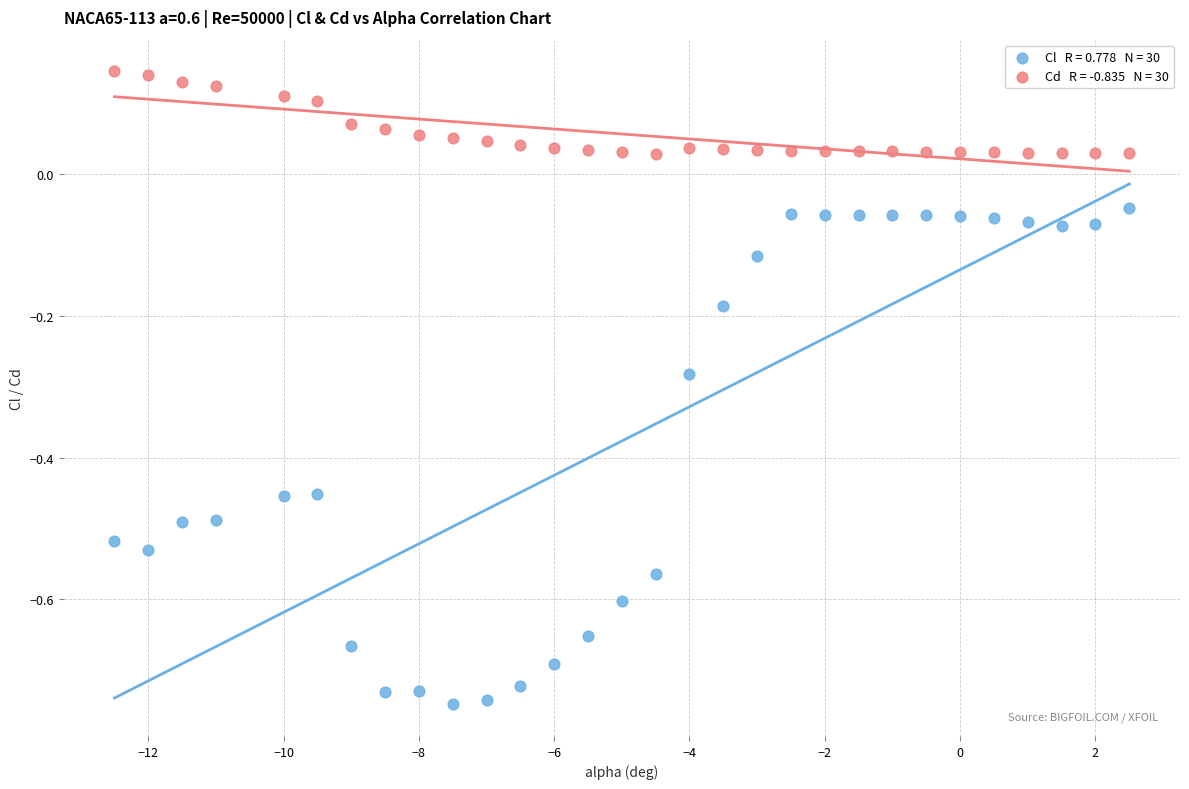

Across all data points, what is the range of Y values (max minus min)?

0.9